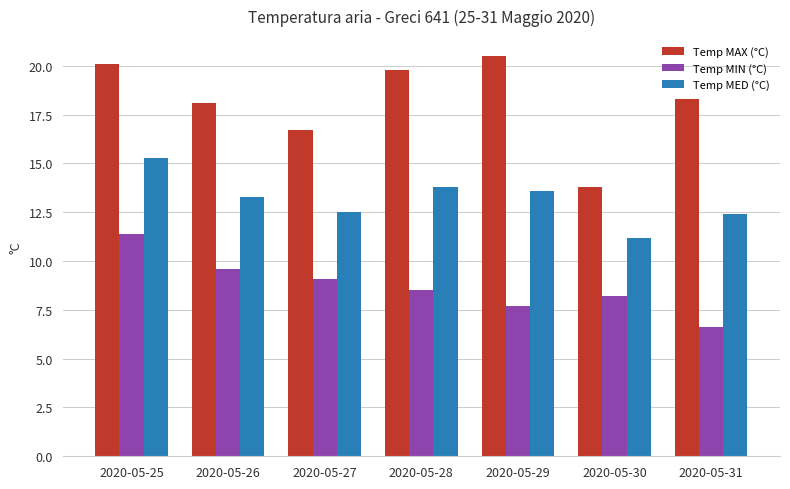

Is the value of Temp MAX (°C) at 2020-05-27 greater than the value of Temp MED (°C) at 2020-05-25?

Yes